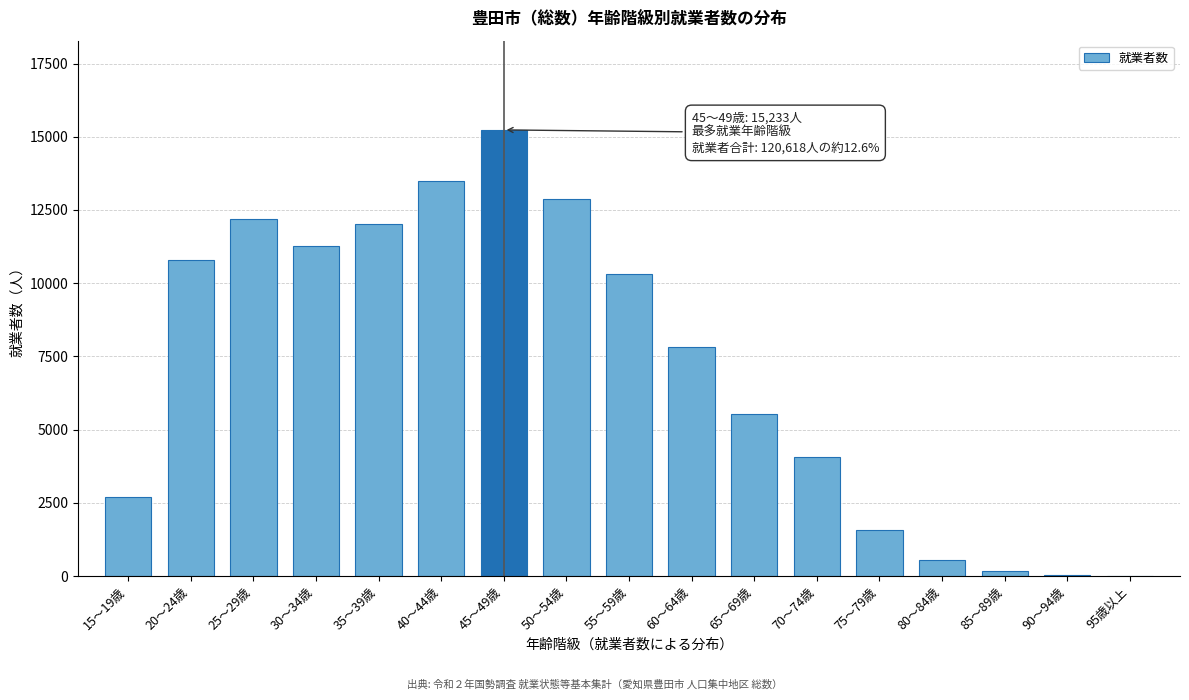

Is it true that the value at 50～54歳 is 12877?

True